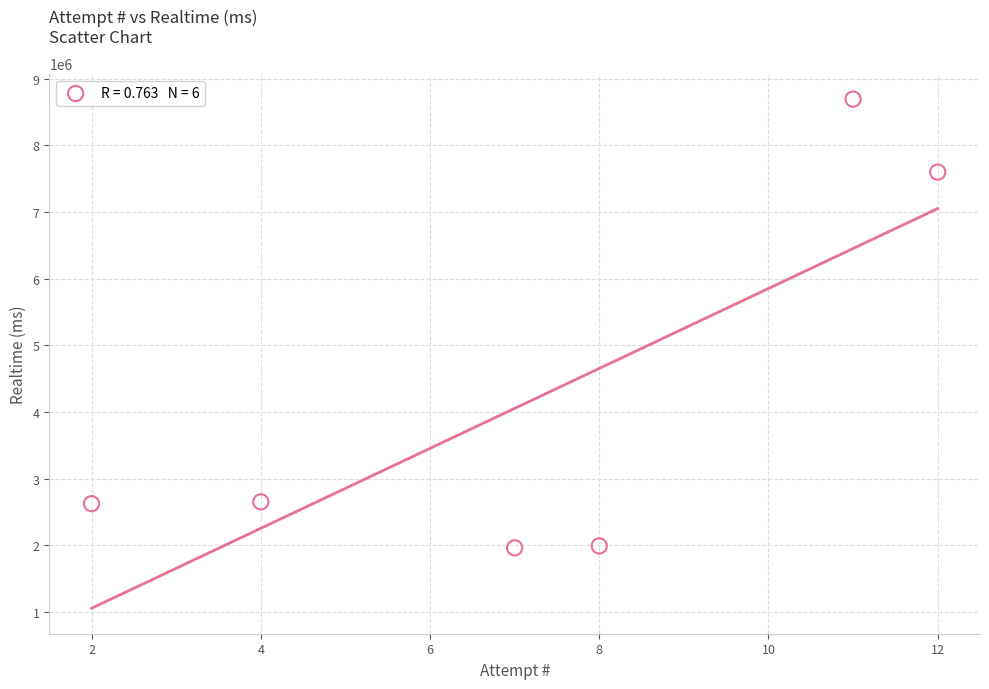

What is the average Y value?

4254405